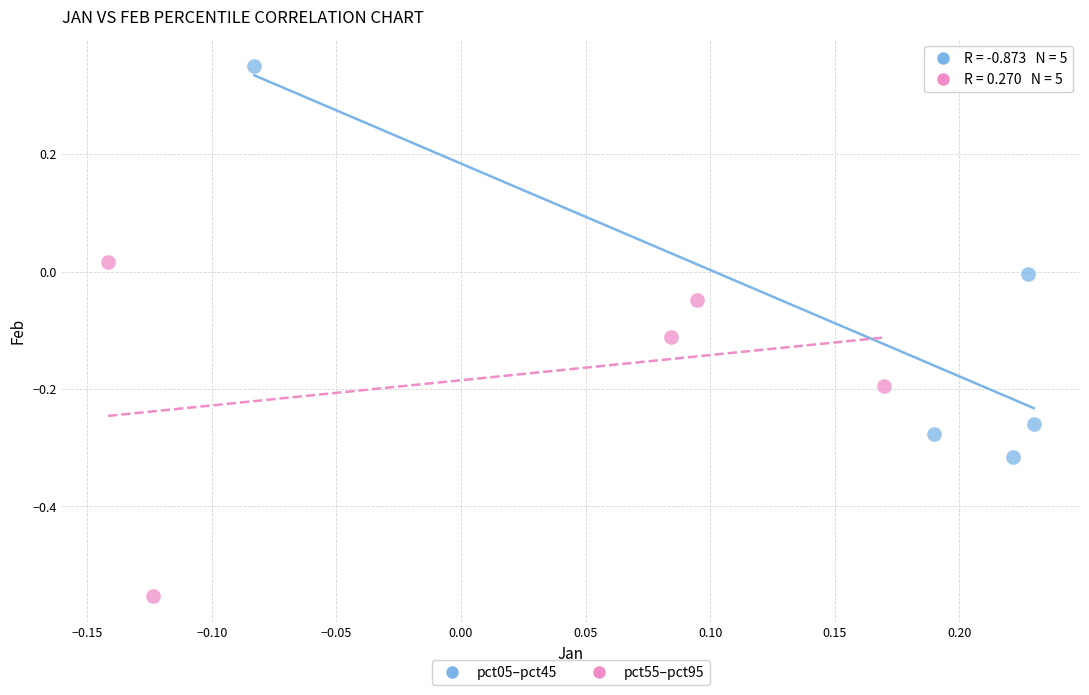

Which series contains the lowest Y value?

pct55–pct95